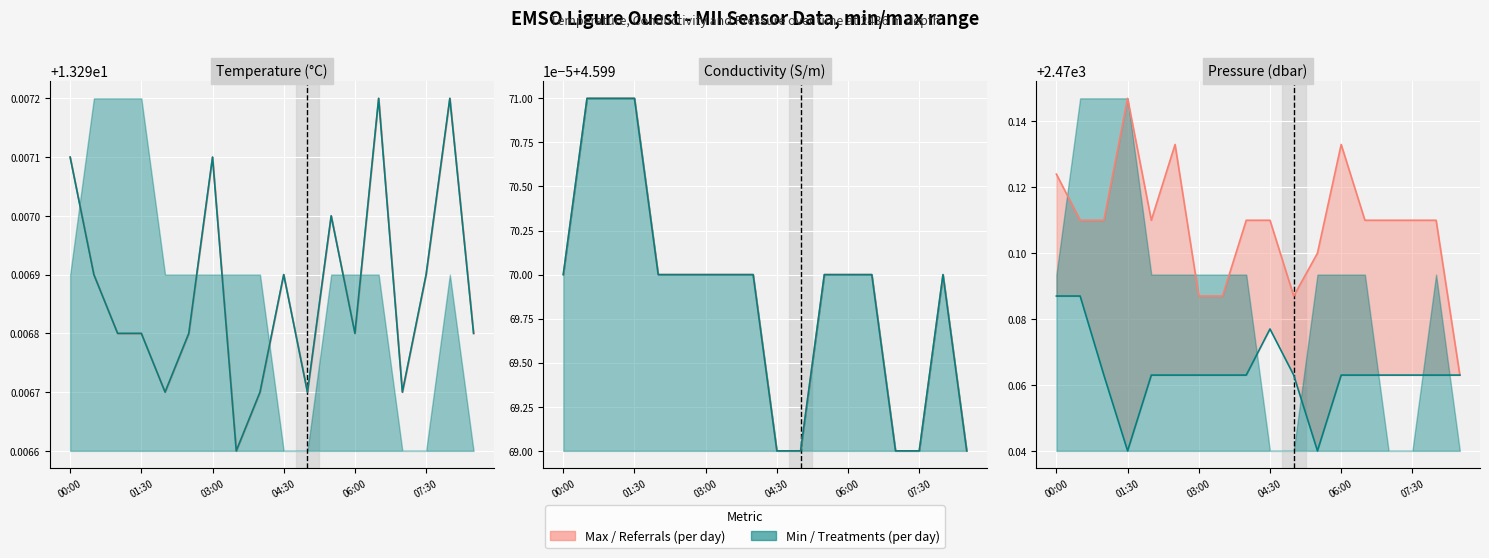

What is the total value across all series at 03:00?

4940.1